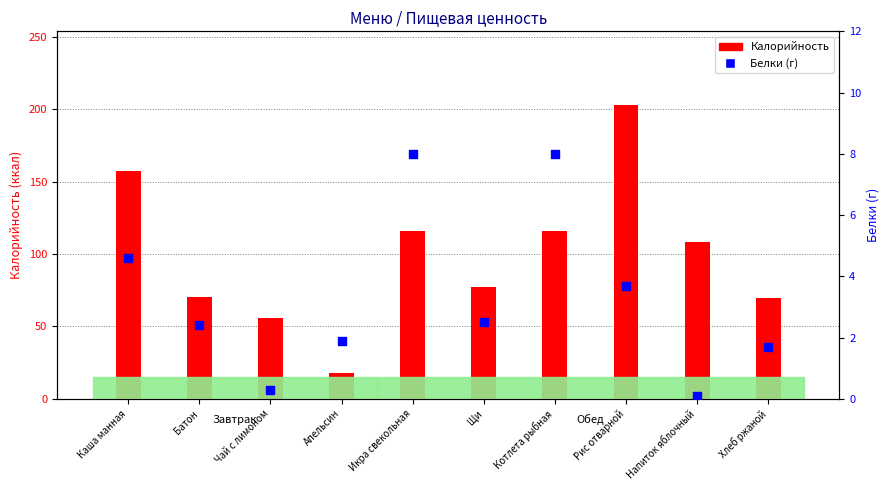

Which series has the widest spread of Y values?

Калорийность